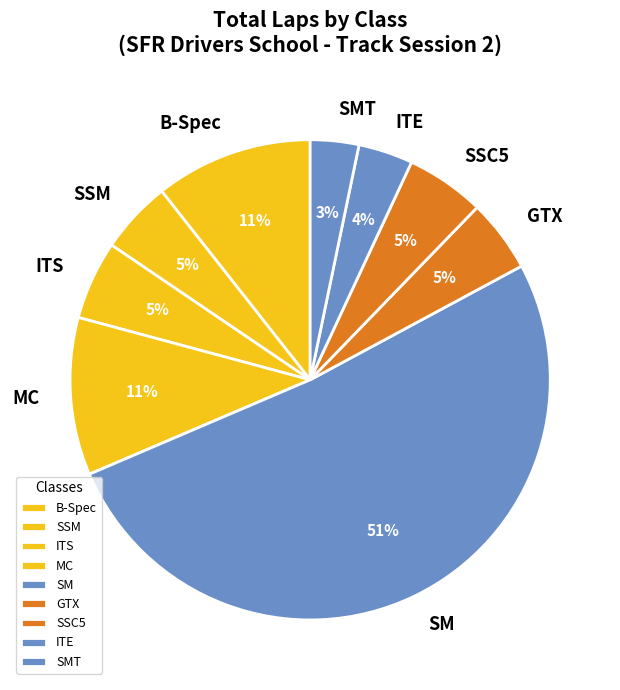

To the nearest percent, what is the average slice percentage?

11%